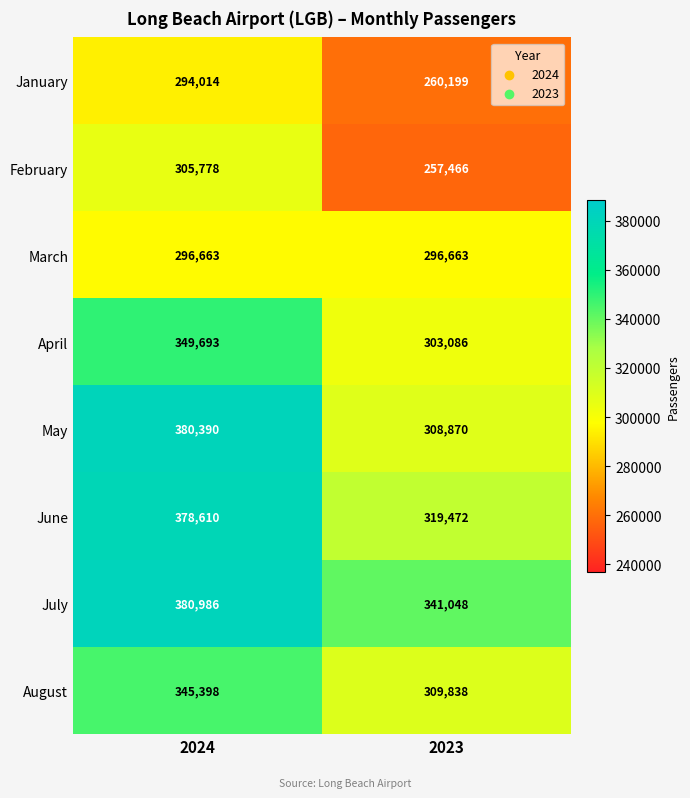

How many series are shown in this chart?

8